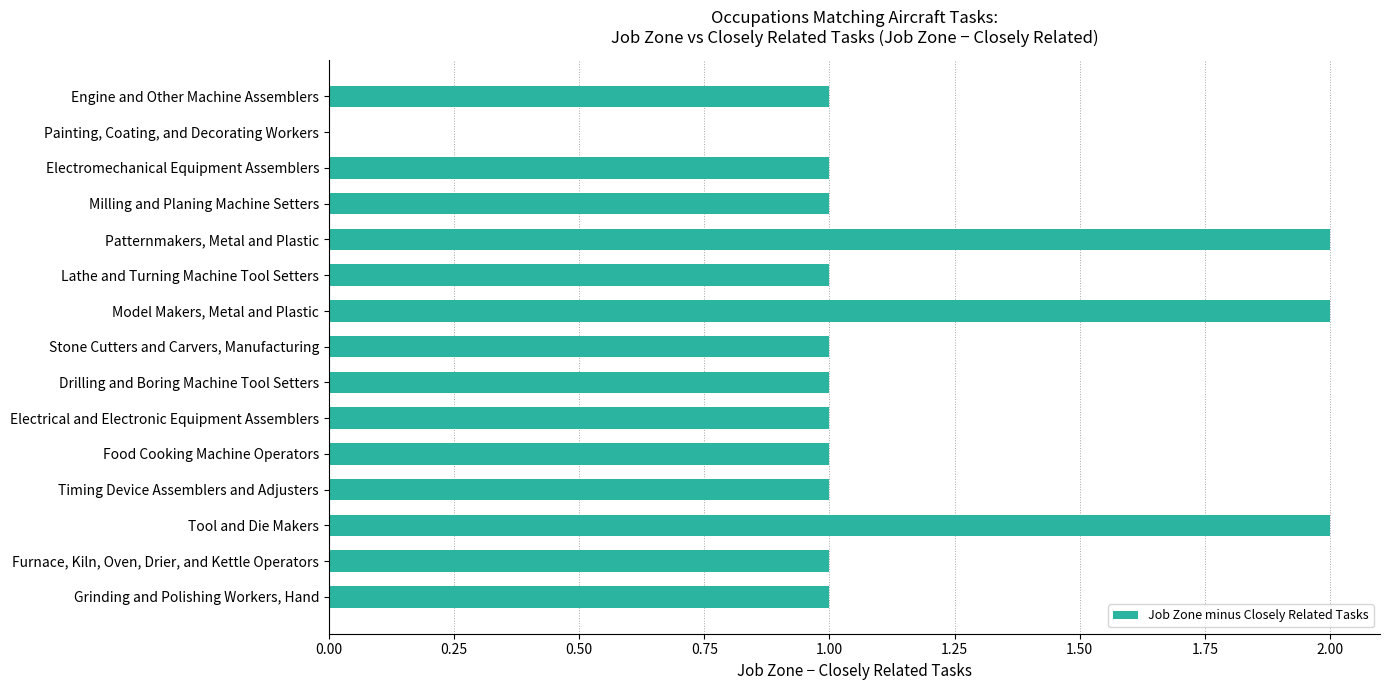

How many positive values are there?

14